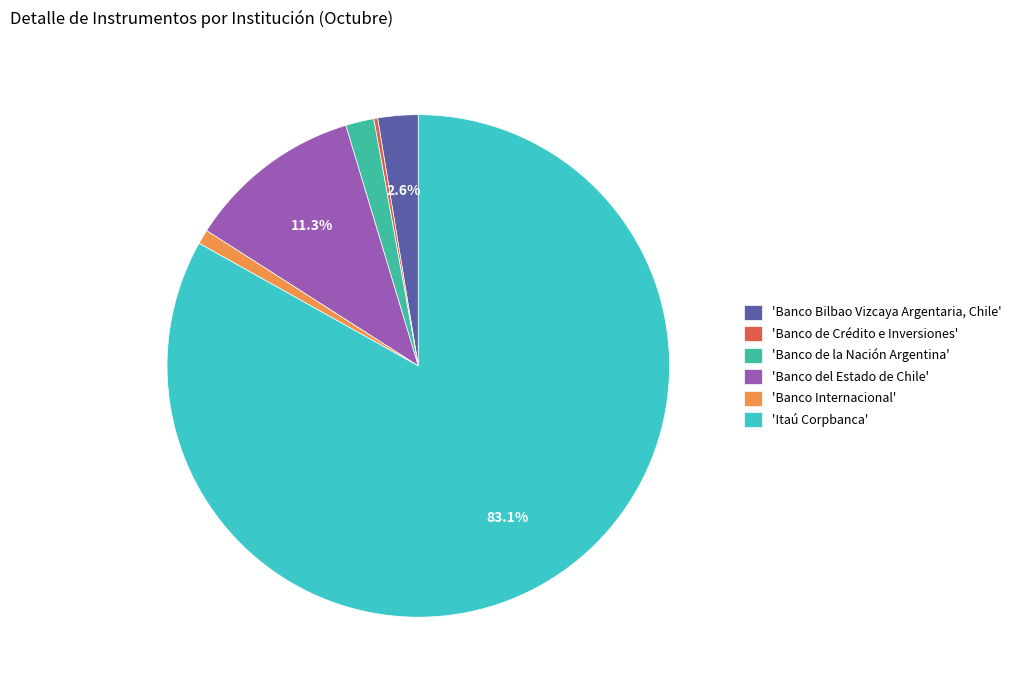

How much of the chart is everything except 'Itaú Corpbanca'?

16.9%